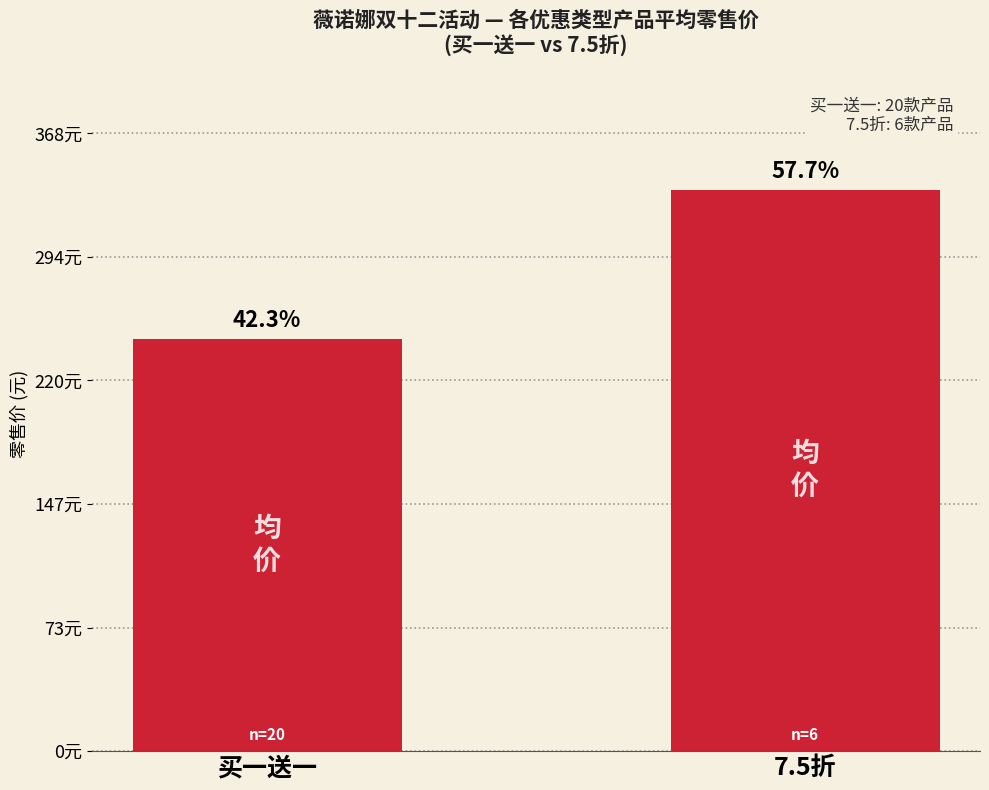

Are the bars horizontal?

No